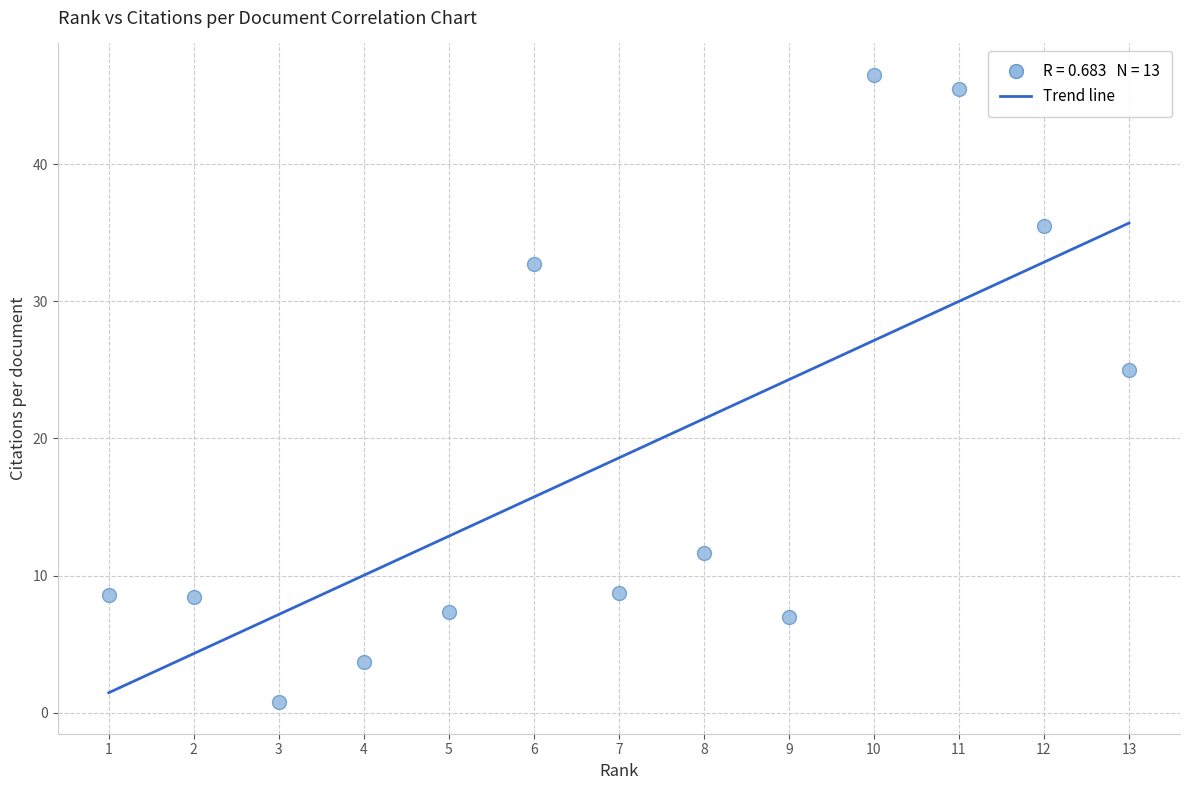

What Y value in the scatter plot is closest to 23?

25.0